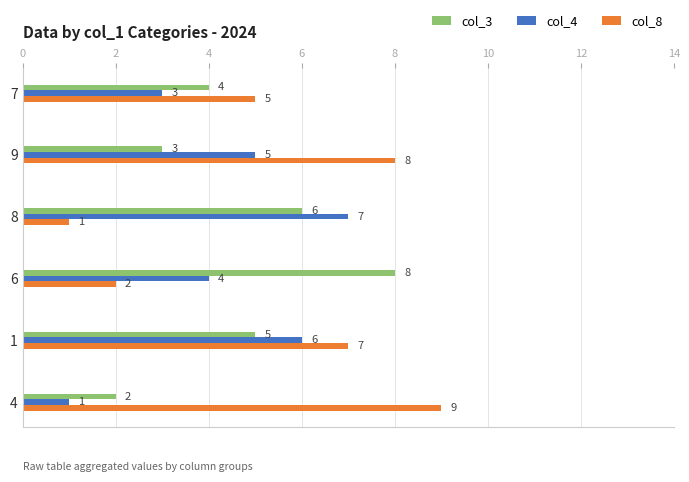

What is the difference between the highest and lowest values at 9?

5